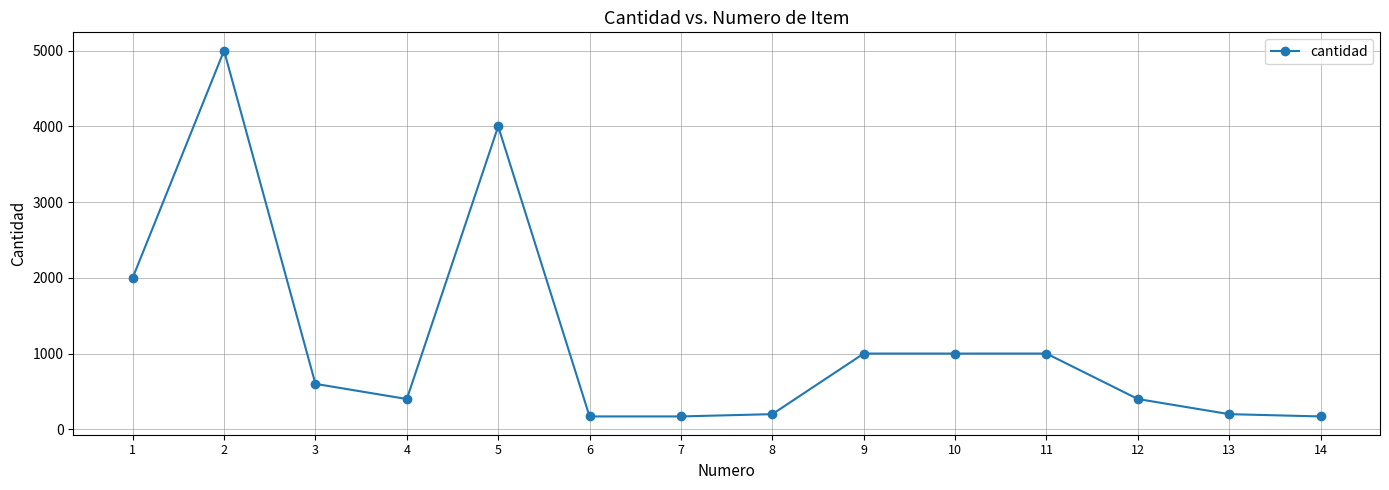

Between 10 and 3, which is larger?

10